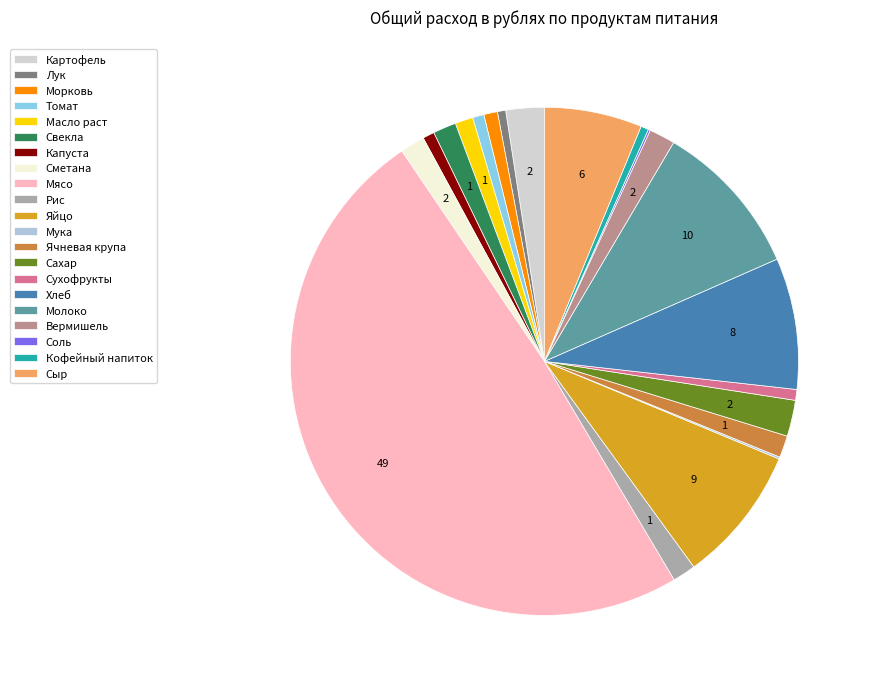

To the nearest percent, what is the difference between the Кофейный напиток and Вермишель slice percentages?

1%